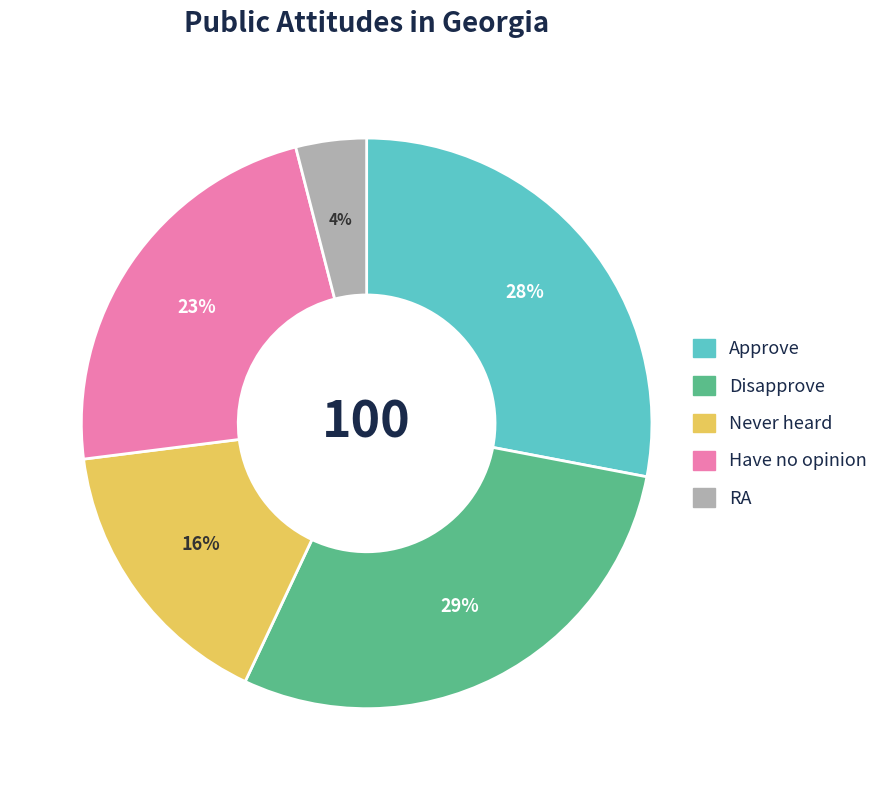

How many slices are in this pie chart?

5